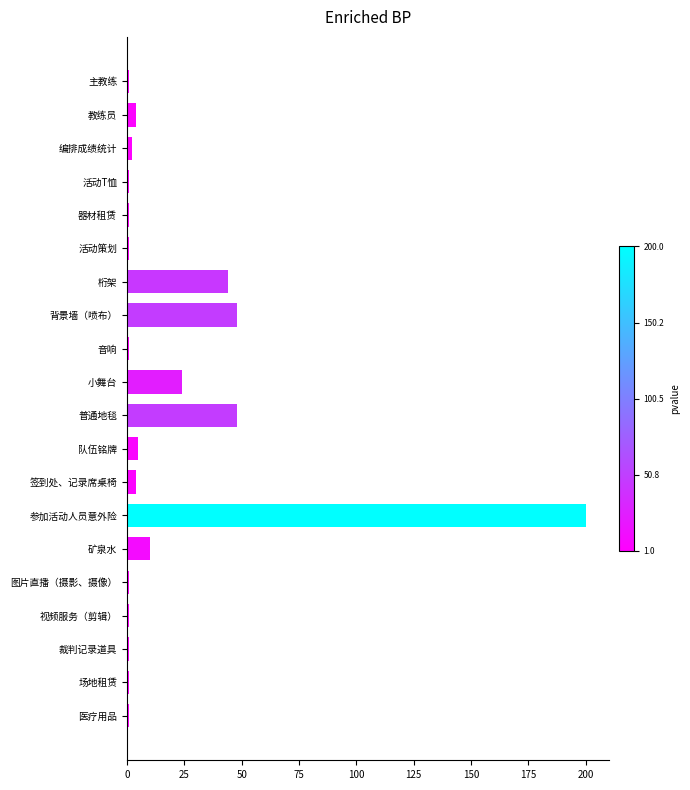

What is the smallest value displayed?

1